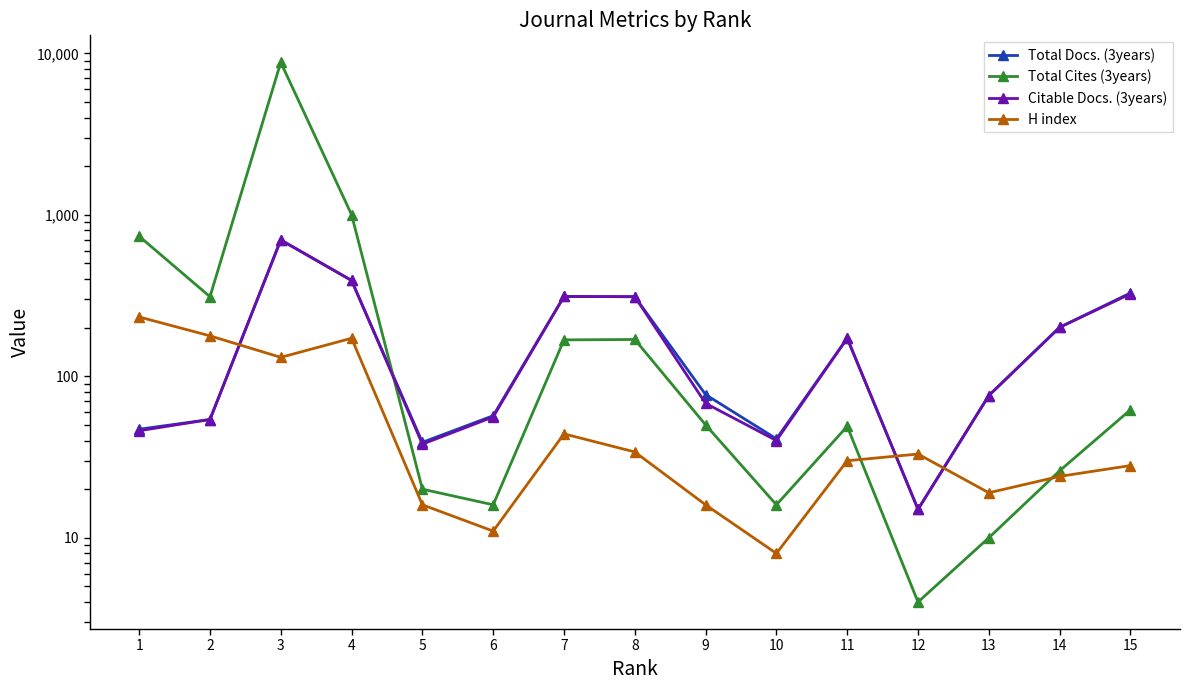

What is the difference between the maximum and minimum values in the Total Docs. (3years) series?

685